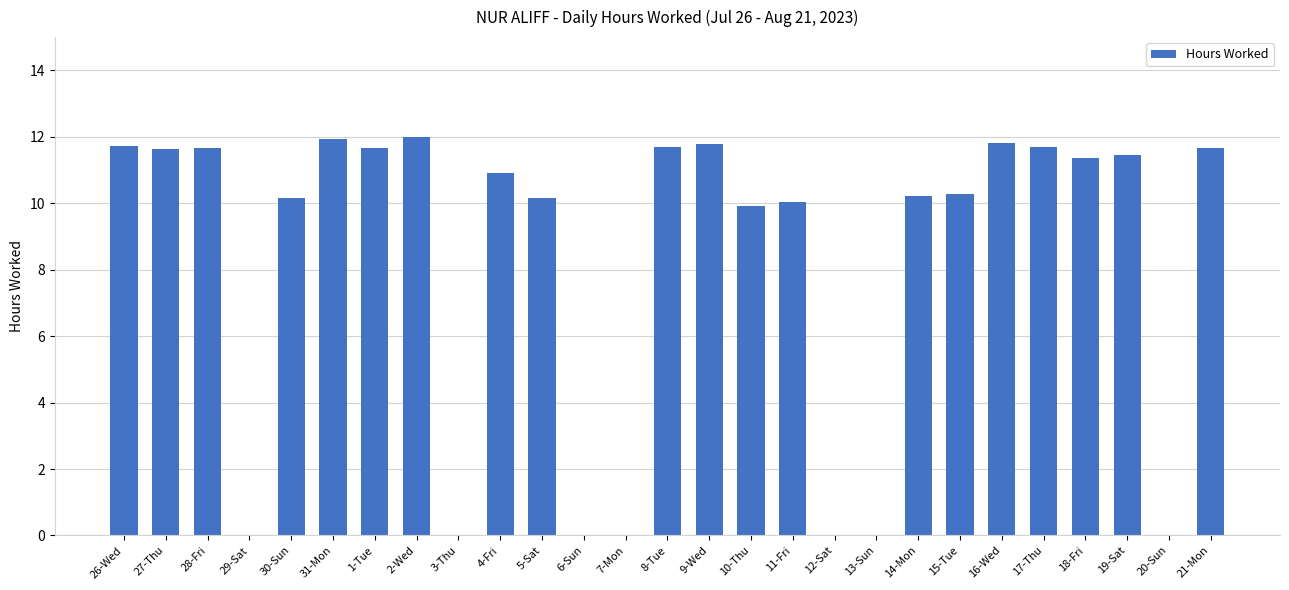

What is the sum of all values?

223.6